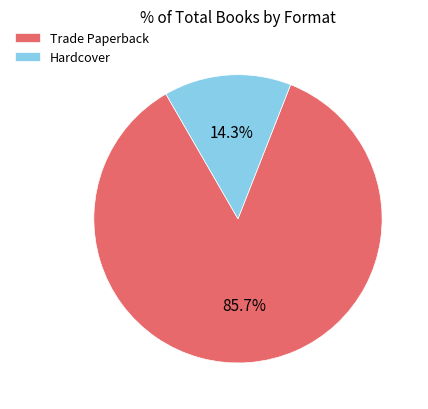

To the nearest percent, what portion does Hardcover represent?

14%